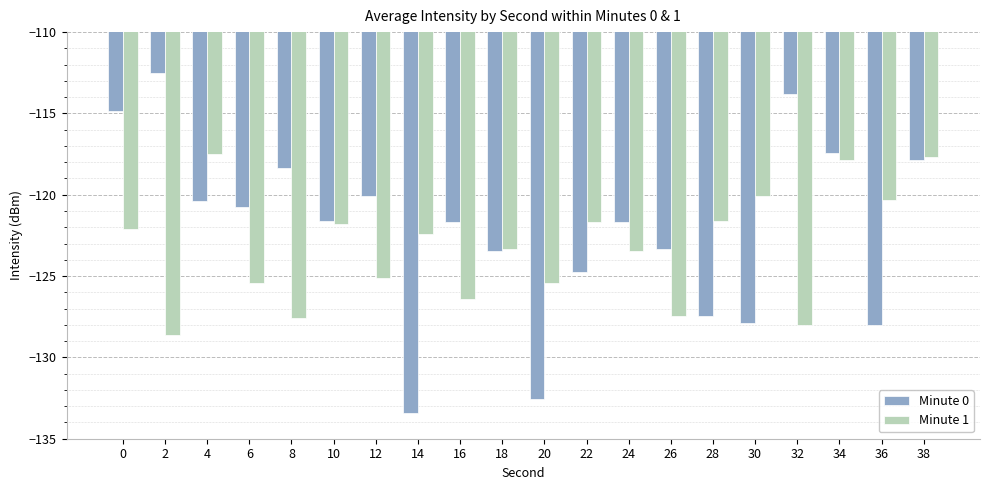

What is the total value across all series at 22?

-246.5